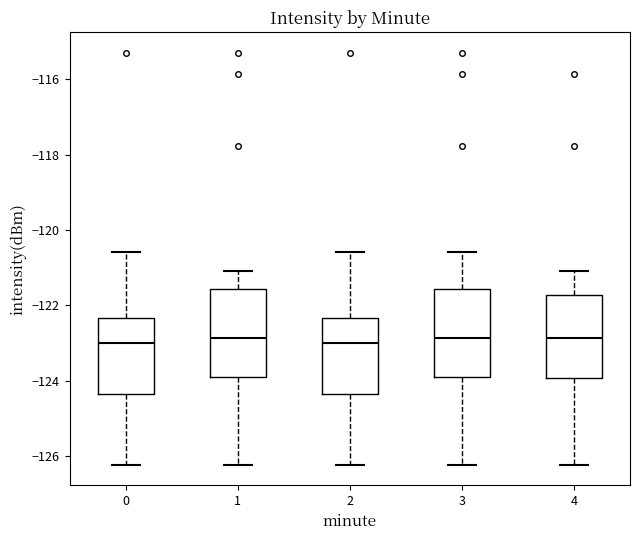

Where does the median line of the box at x = 1 sit on the y-axis? The values are not printed on the chart, so give them approximately, as read against the axis.

-122.8